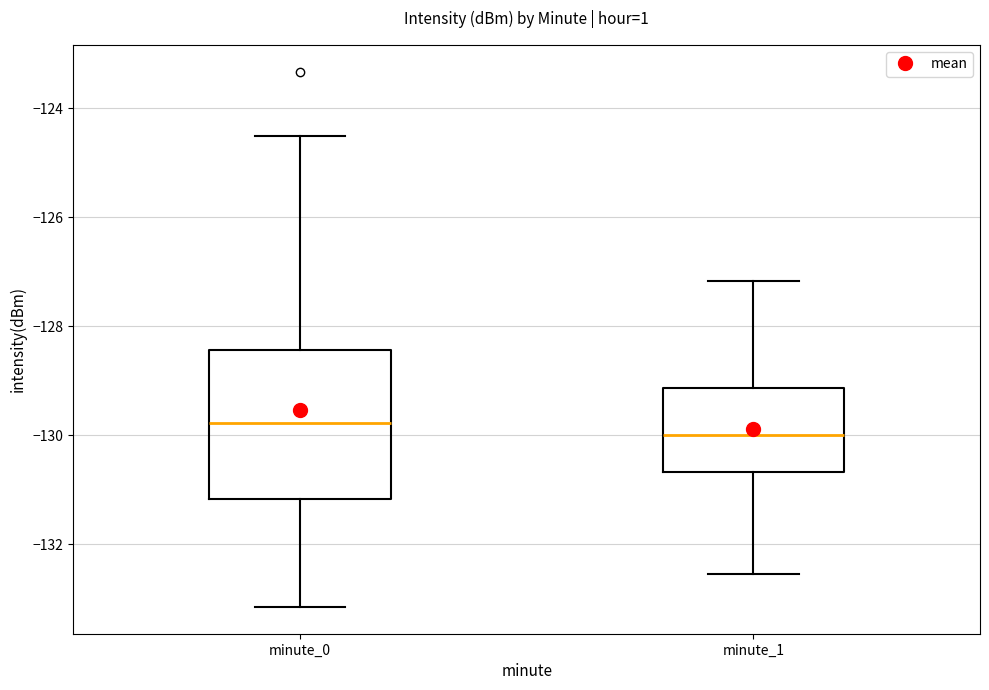

Comparing the boxes themselves (not the whiskers), which one is the tallest?

minute_0